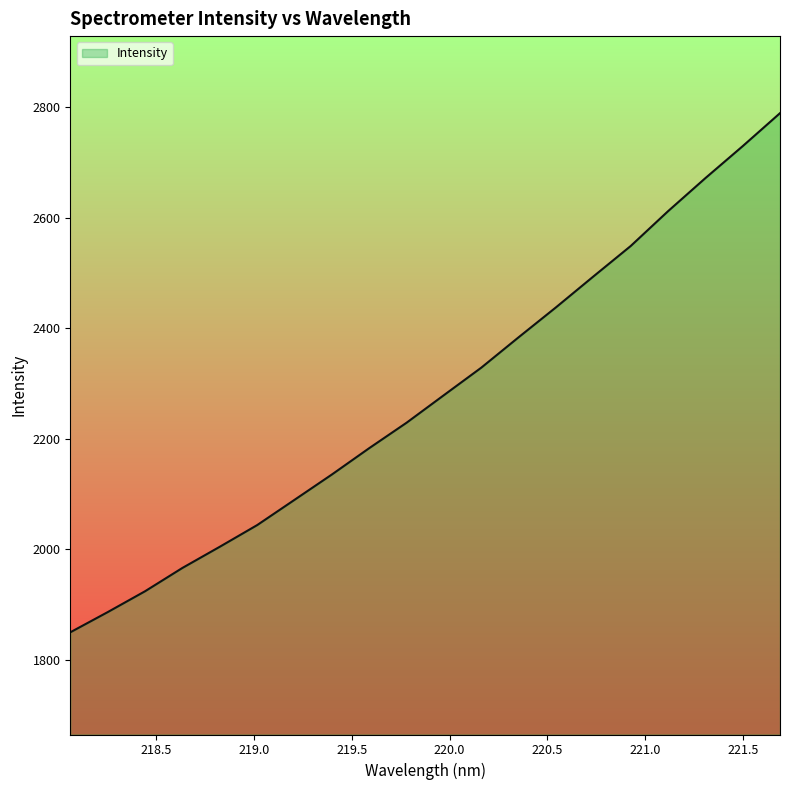

What is the smallest value displayed?

1849.3